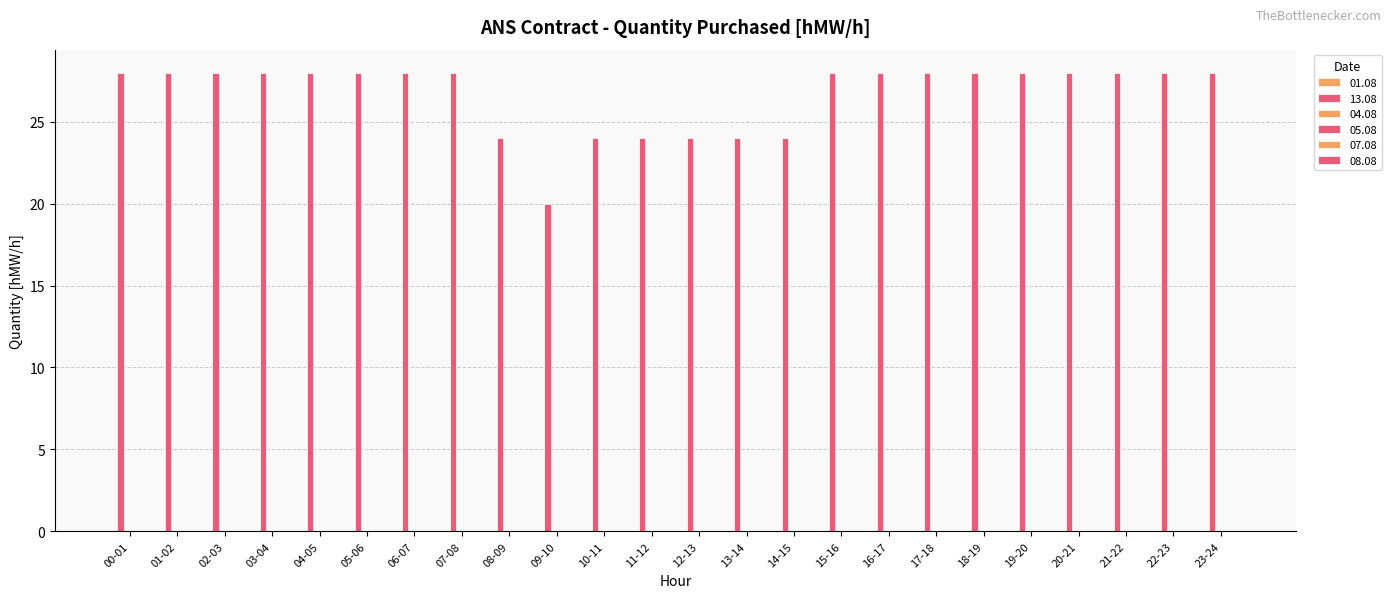

What is the label of the 17th bar from the right?

07-08